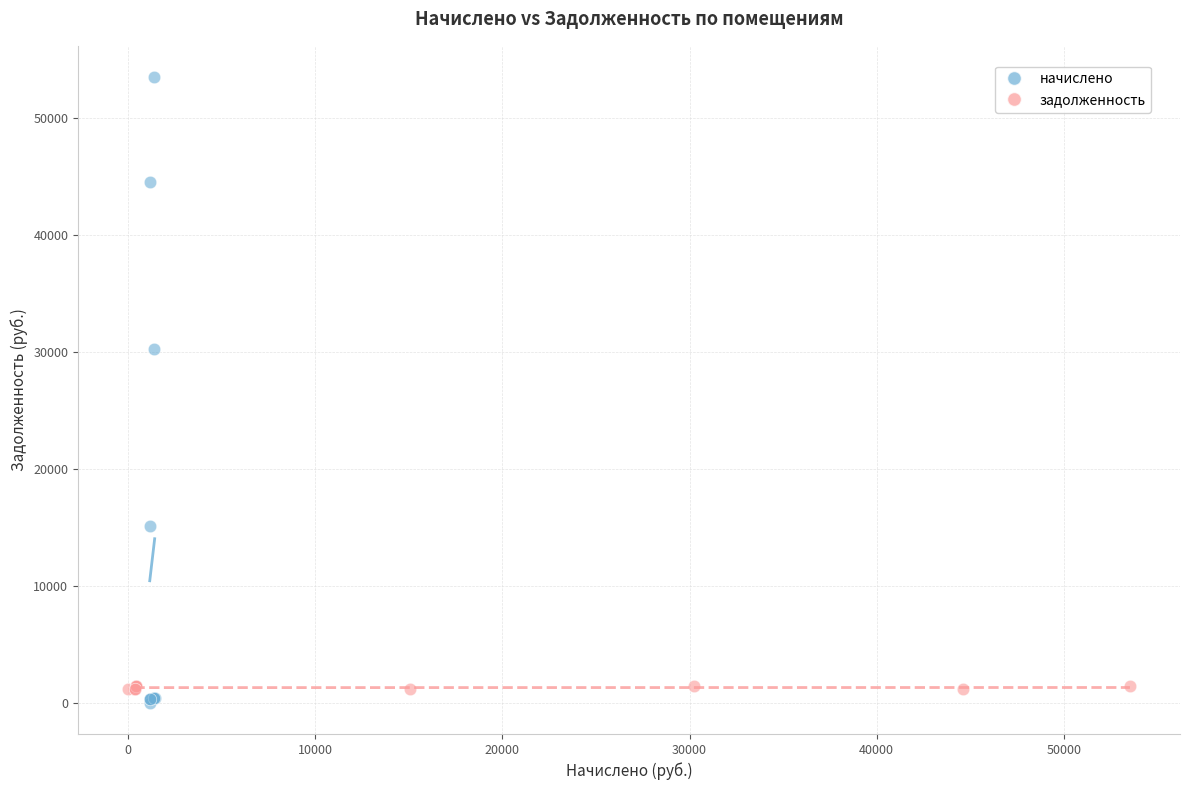

Which series reaches the maximum Y coordinate?

начислено